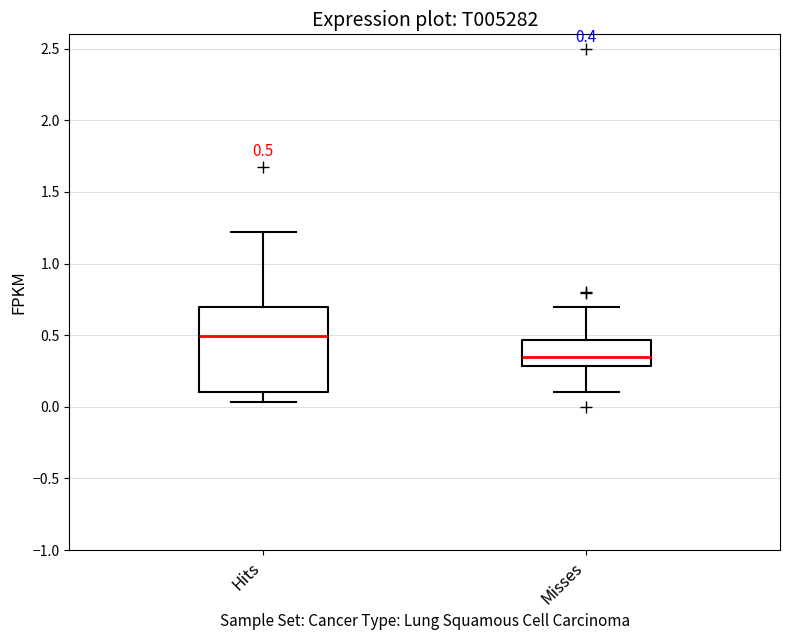

Which box has the highest median line?

Hits